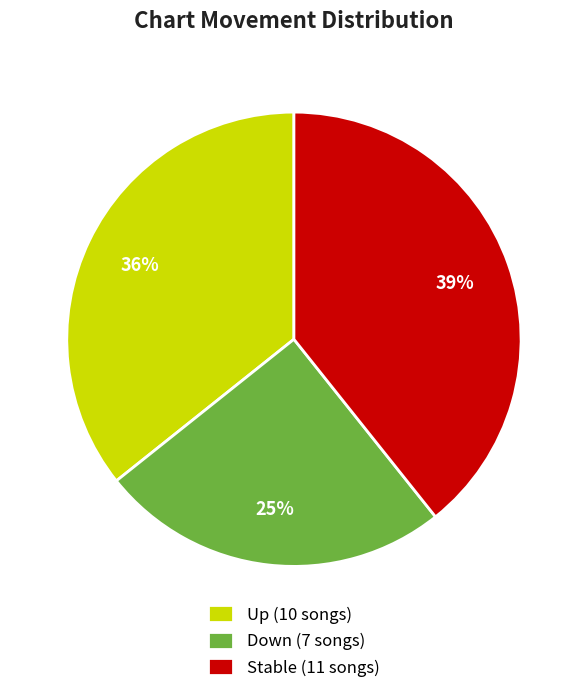

How many segments does this pie chart have?

3